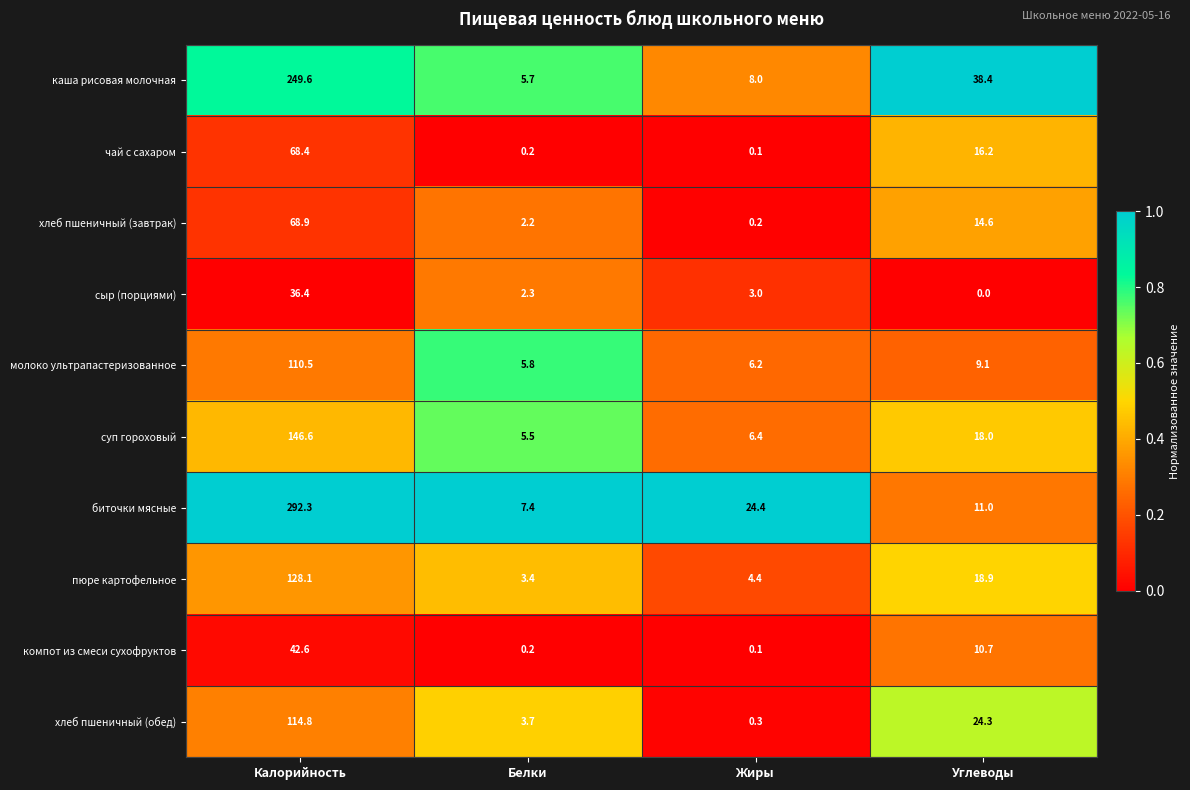

At which category is the sum across all series the highest?

Калорийность